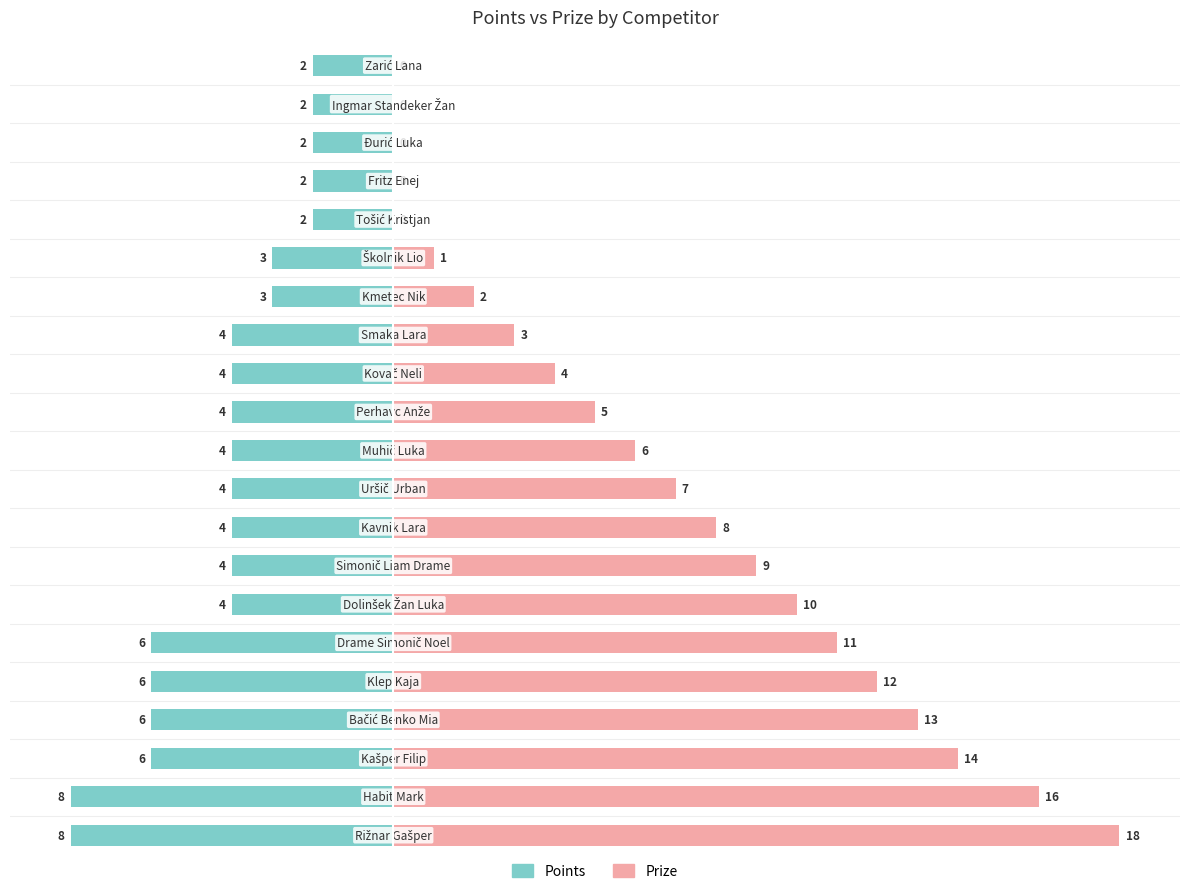

How many data points in Points are above -4?

7